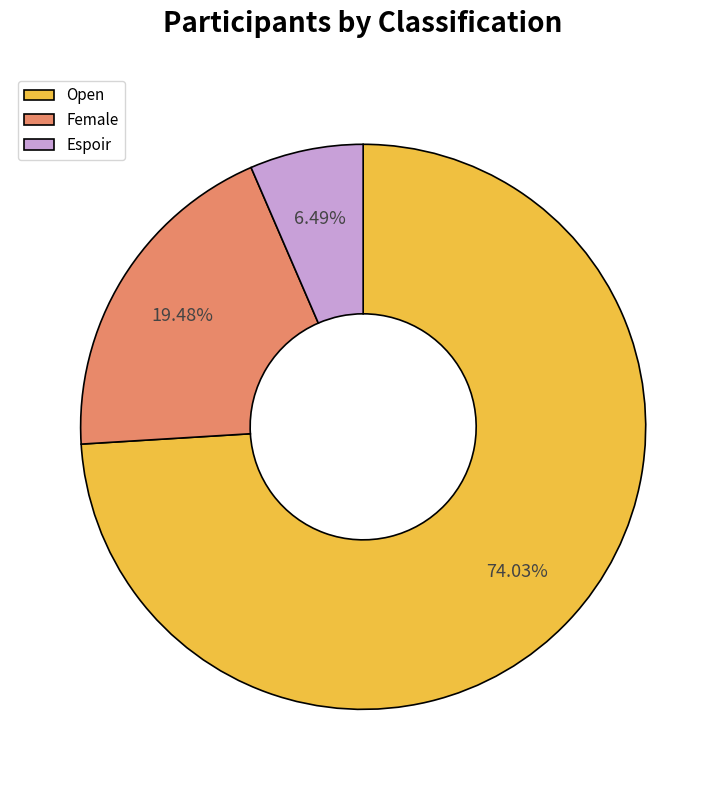

What portion of the pie excludes Open?

26.0%